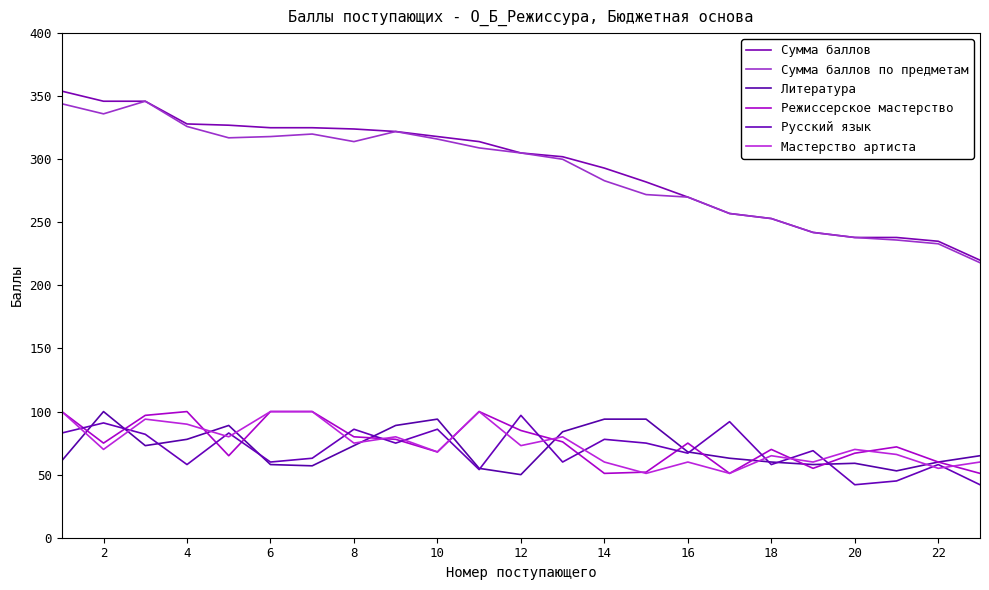

How many values in the Сумма баллов по предметам series are below 305?

11